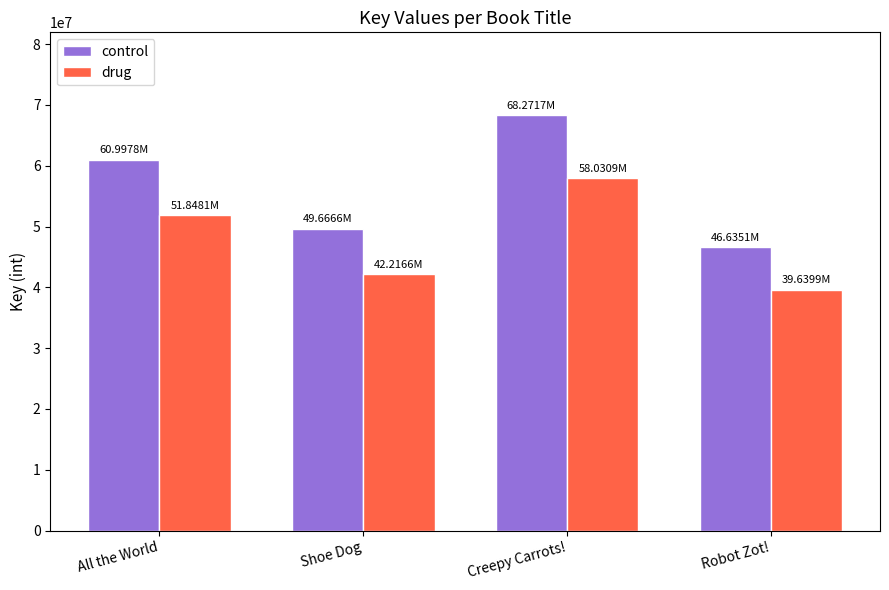

What is the difference between the maximum and second lowest values in the control series?

18605126.0